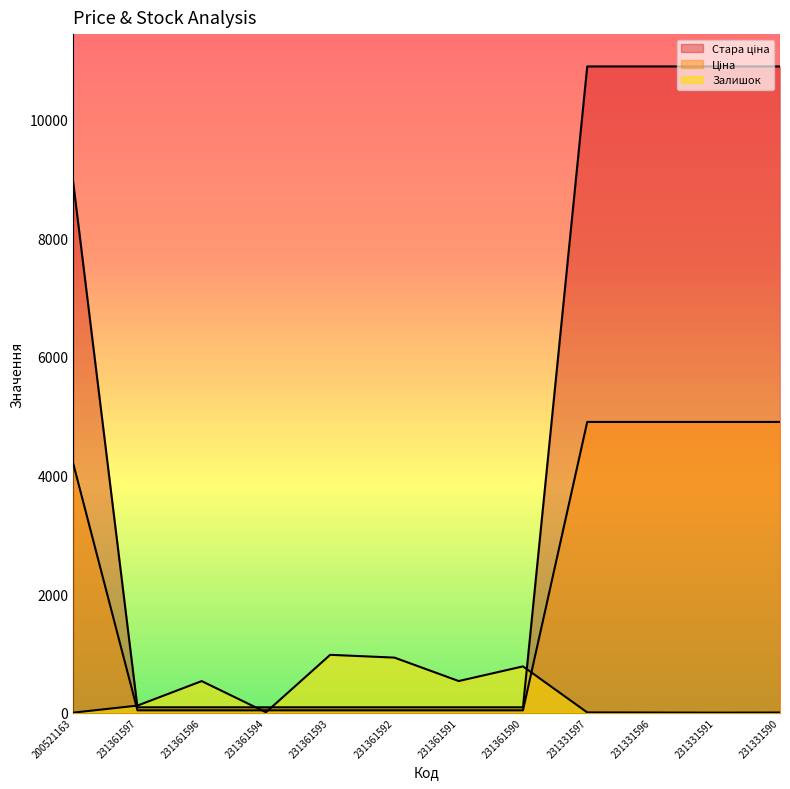

Which series has the widest spread of values?

Стара ціна